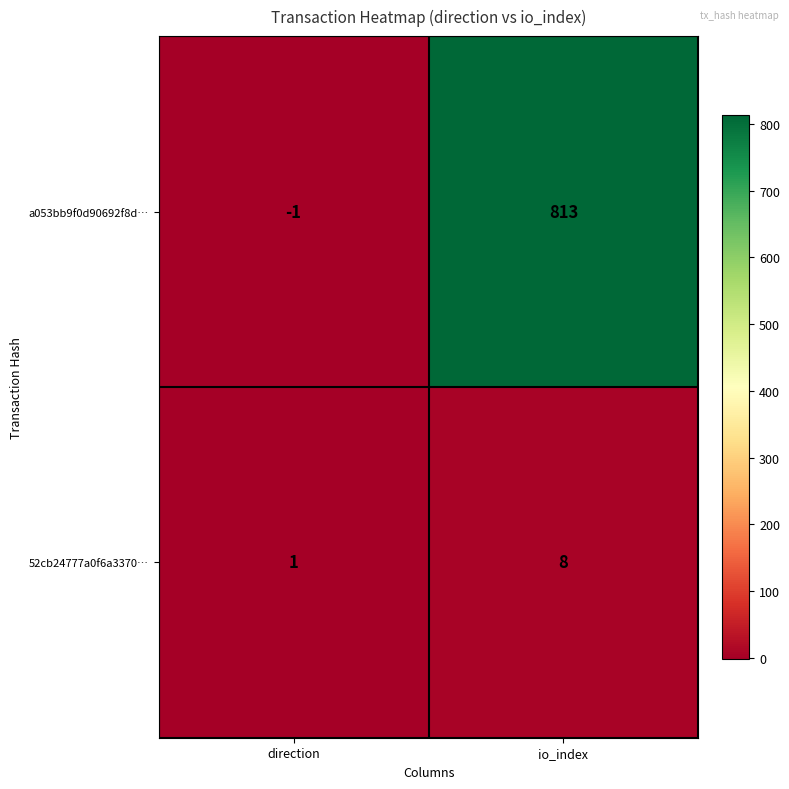

The 52cb24777a0f6a3370… series shows 8 at io_index. True or false?

True